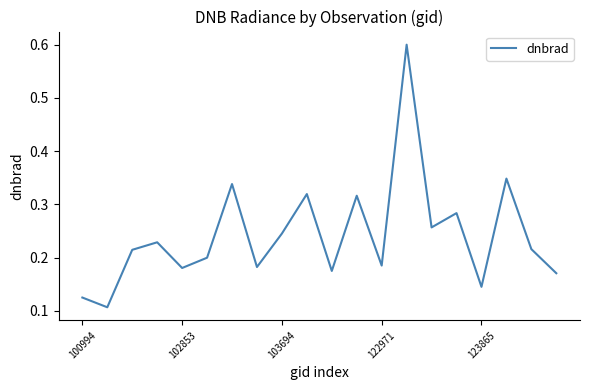

What is the label of the 1st point from the left?

100994